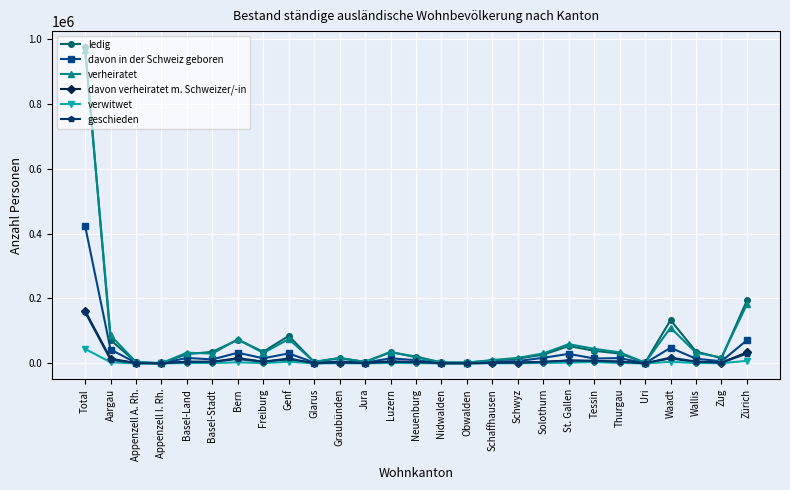

What is the highest value of the geschieden series?

157821